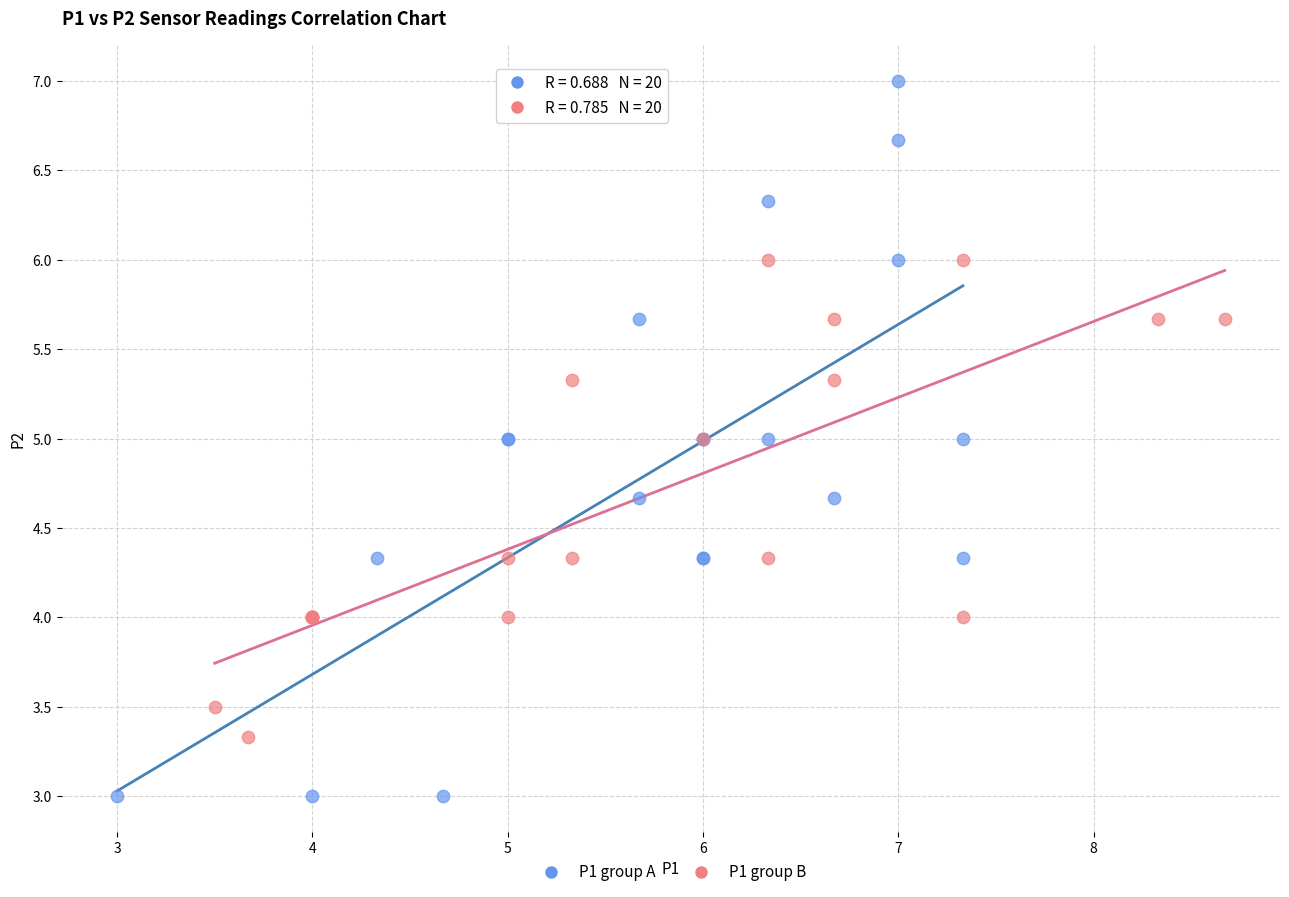

Which series has the largest Y range (max minus min)?

P1 group A